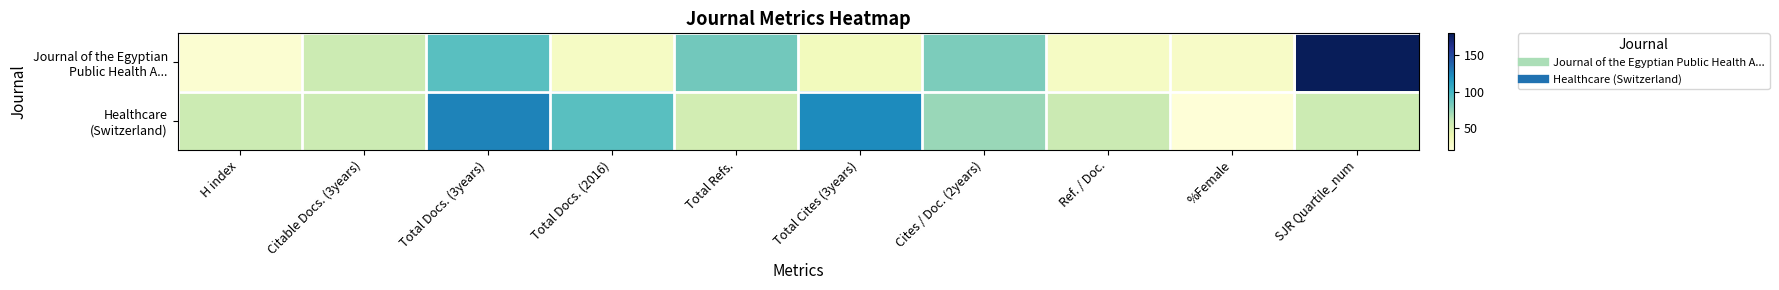

Which series has the largest range (max minus min)?

Journal of the Egyptian Public Health A...